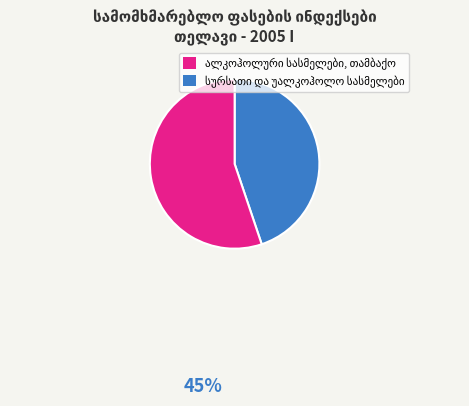

Does any single category account for the majority?

Yes